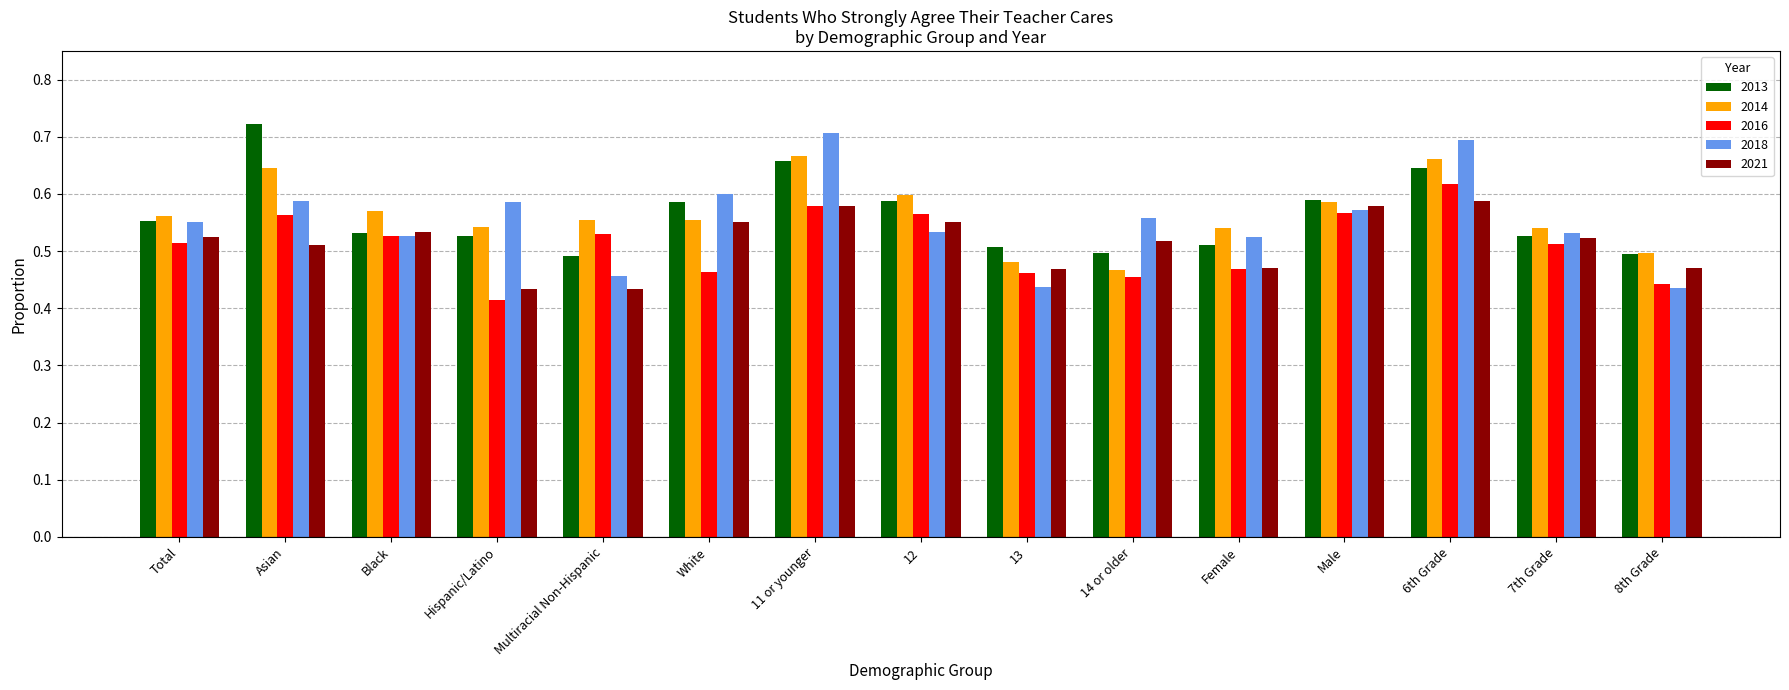

How many bars are there in total?

75